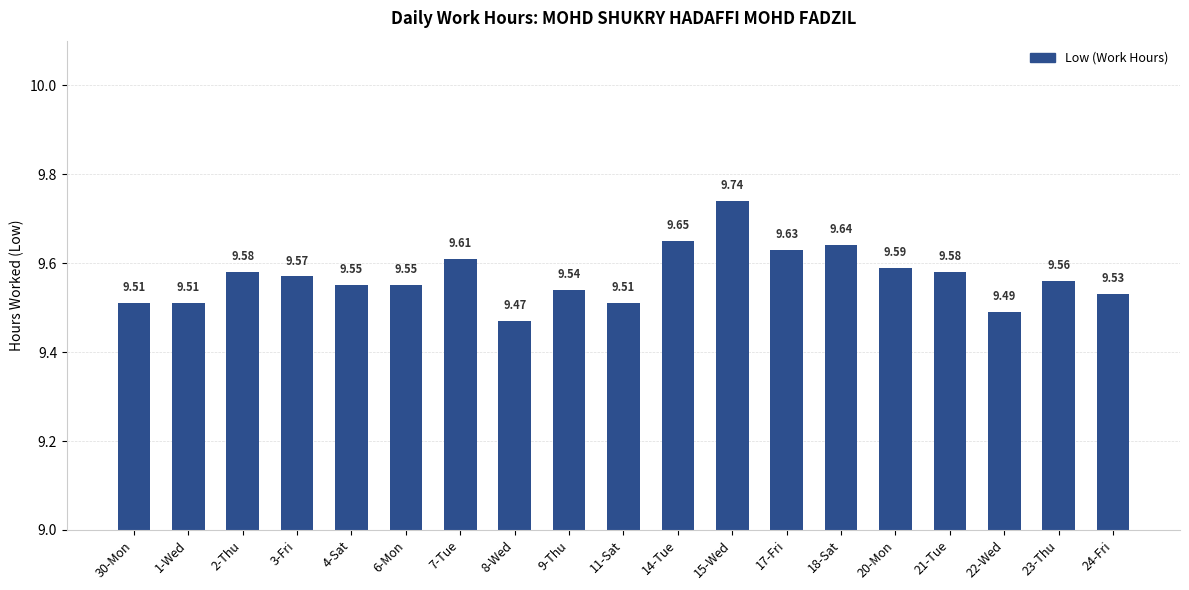

What is the minimum value shown in the chart?

9.5